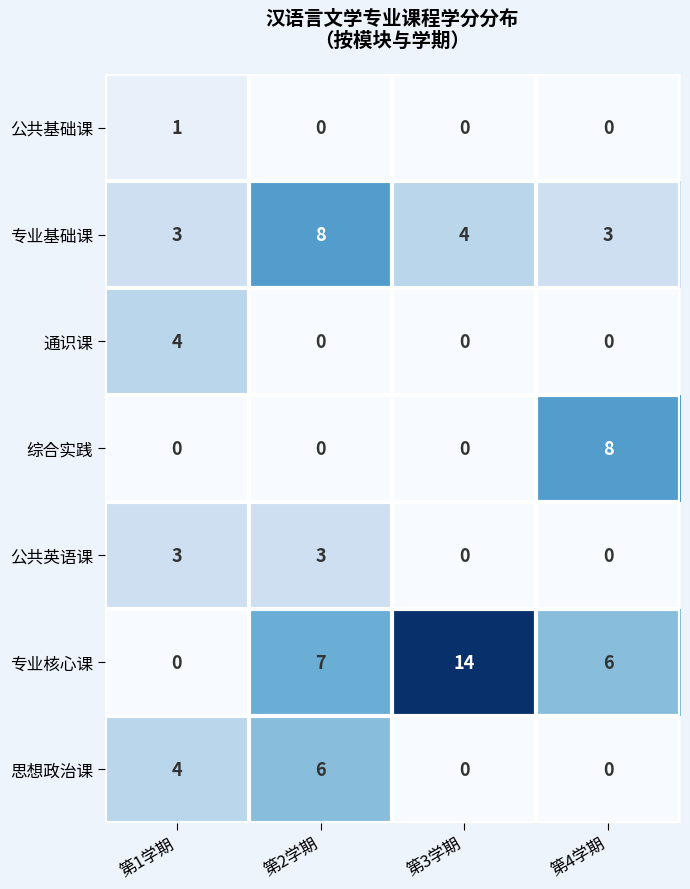

True or false: 思想政治课 has a value of 4 at 第1学期.

True